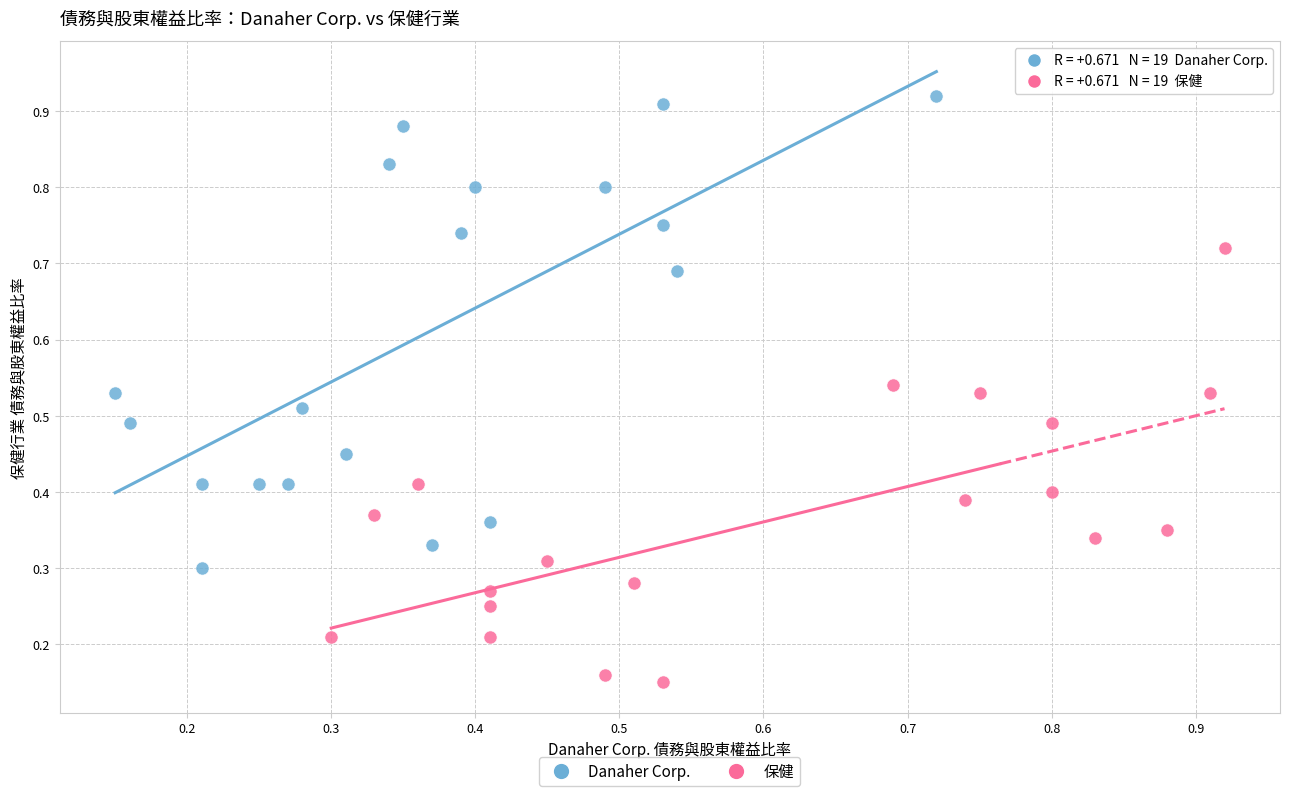

Which series reaches the maximum Y coordinate?

Danaher Corp.